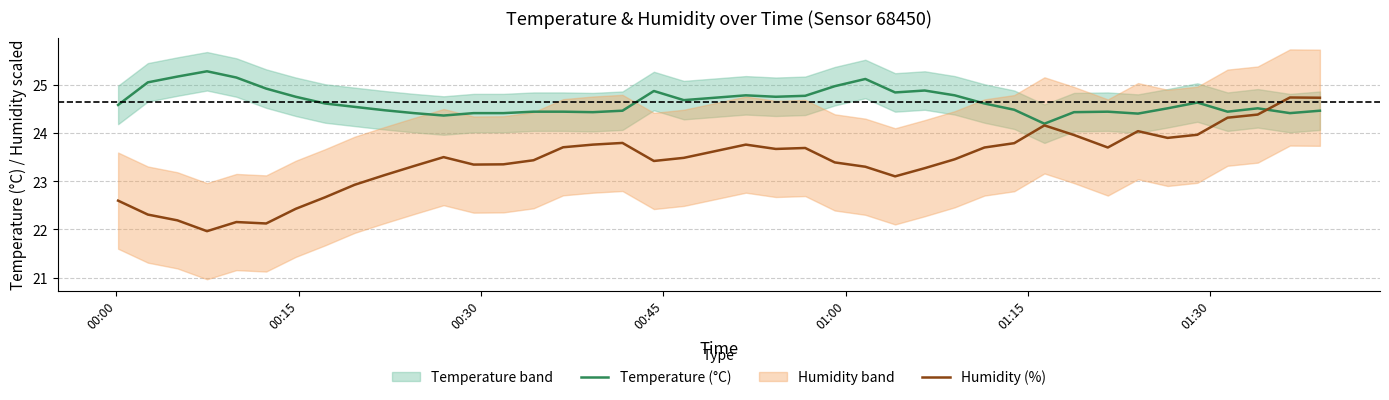

What is the lowest value of the Humidity (%) series?

22.0